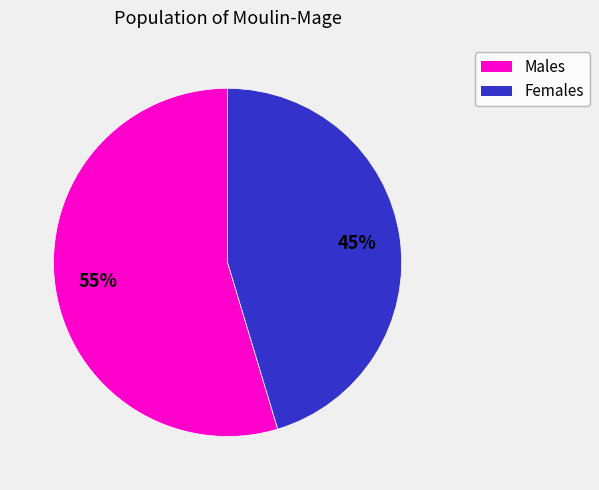

Is there a majority slice in this chart?

Yes